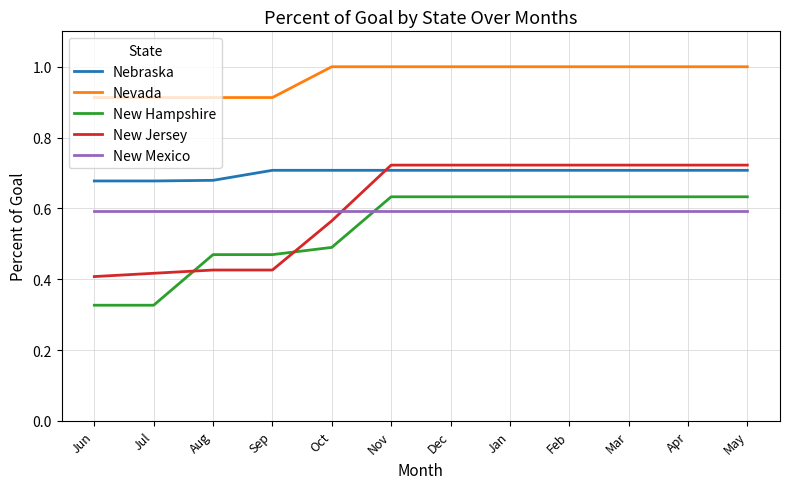

What are all the series names shown in the legend?

Nebraska, Nevada, New Hampshire, New Jersey, New Mexico